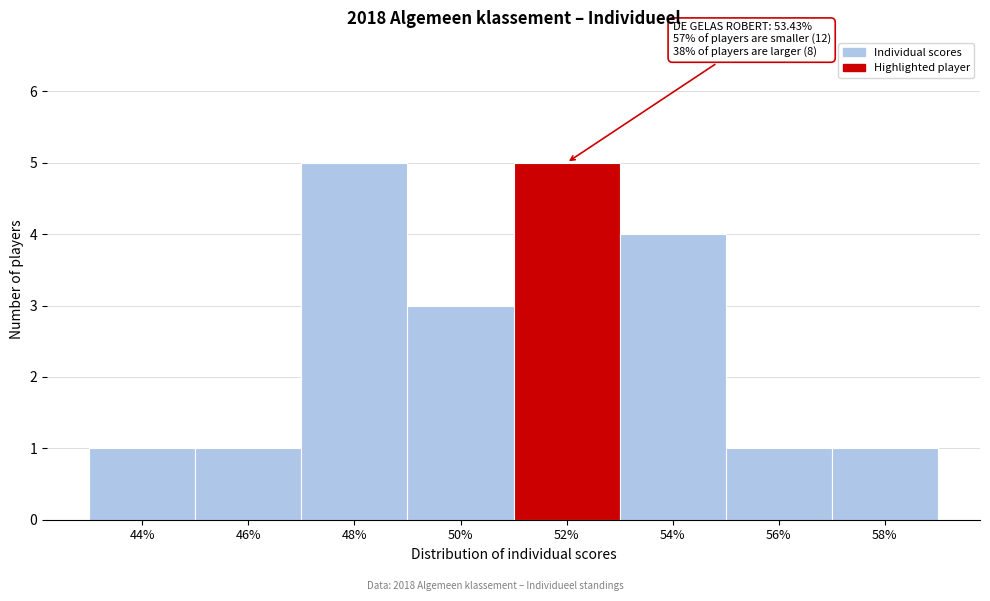

Reading left to right, extract all data points from this chart.

44%=1	46%=1	48%=5	50%=3	52%=5	54%=4	56%=1	58%=1